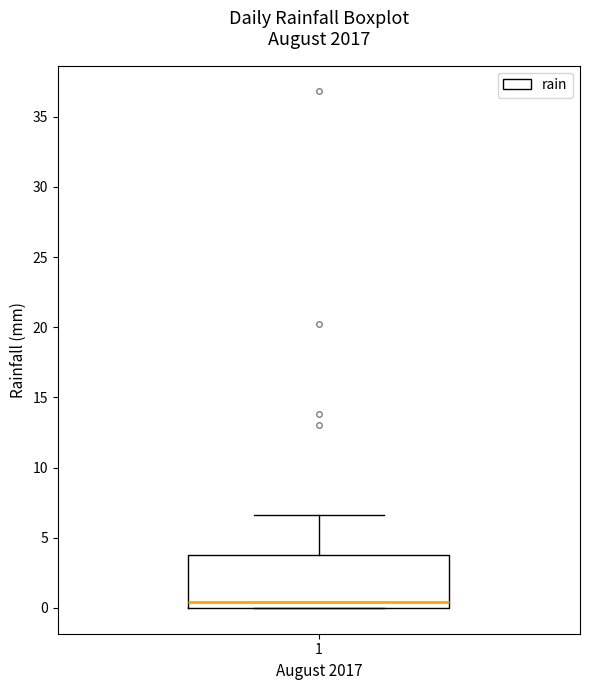

Transcribe this box plot: give where the median line is, the range the box spans, and where the two whiskers end, as read against the y-axis. The values are not printed on the chart, so give them approximately, as read against the axis.

median 0.5, box 0.0 to 4.0, whiskers 0.0 to 6.5